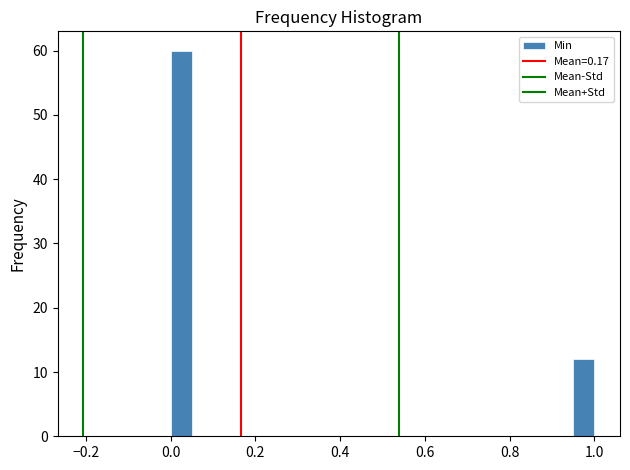

Around what value on the x-axis is the tallest bar? Give the approximate position of its centre, as read against the axis.

0.02